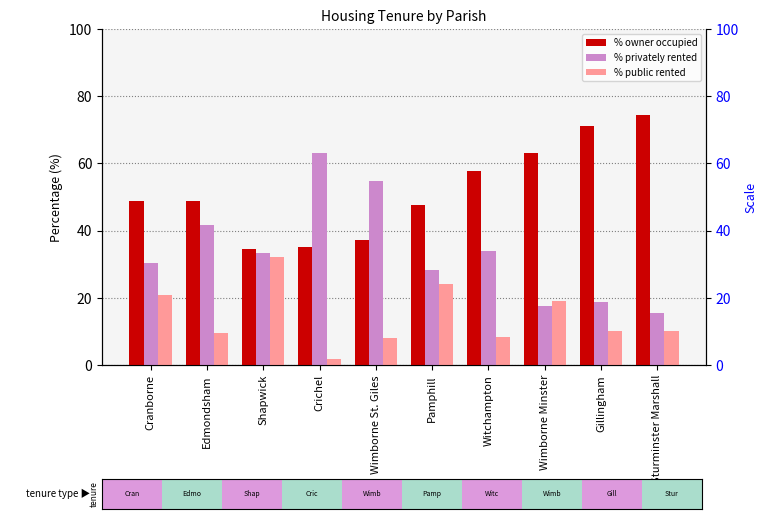

What position from the right is Edmondsham?

9